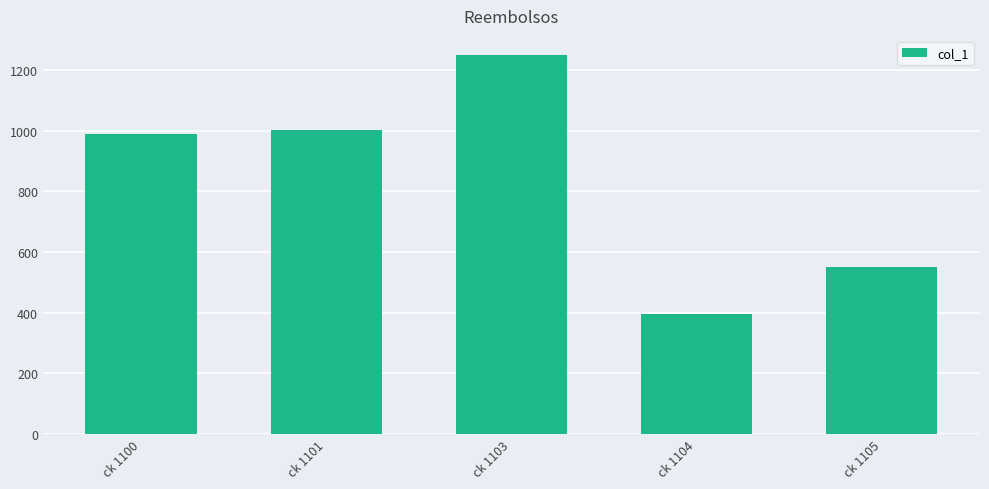

What is the difference between the maximum and minimum values?

853.9